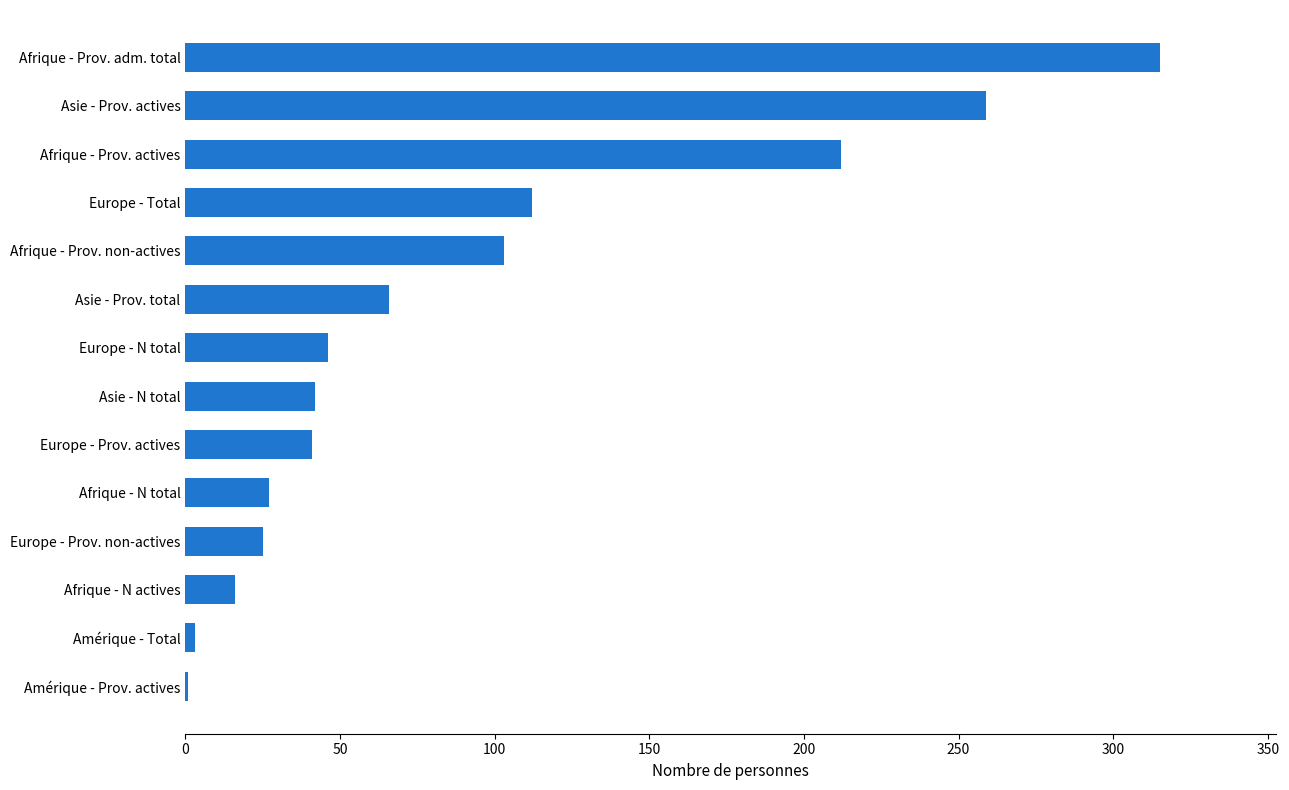

Read the value at Afrique - Prov. actives.

212